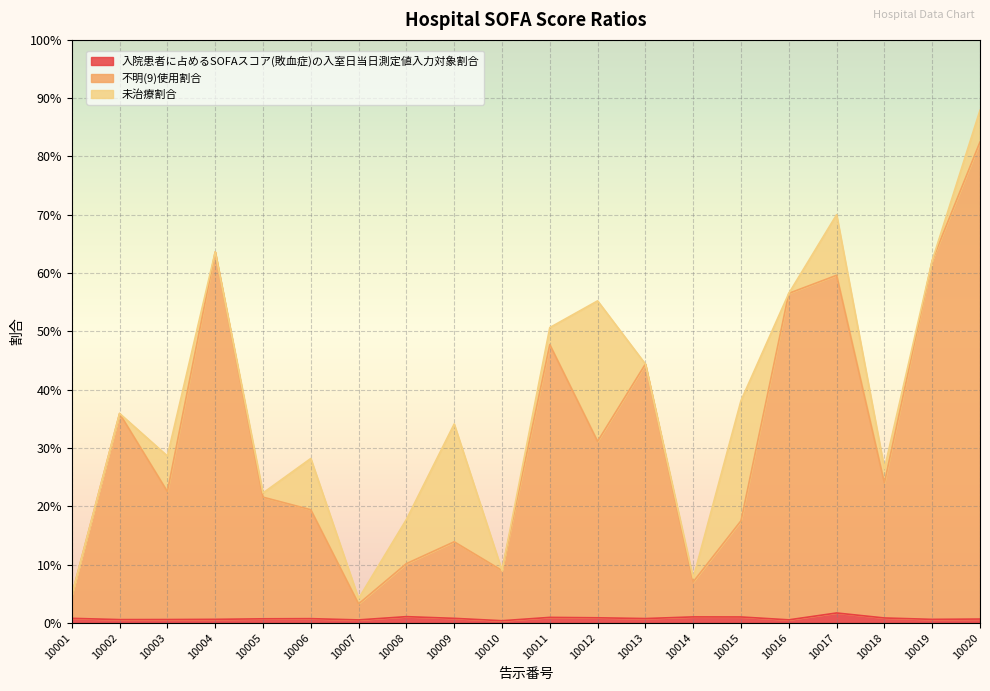

Does the chart display data point markers on the line(s)?

No